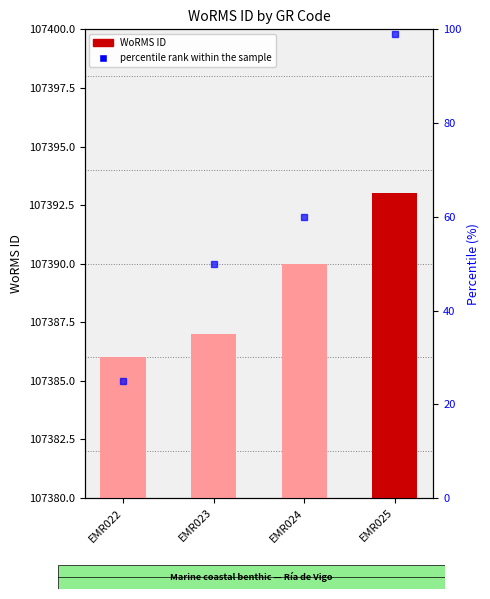

Between EMR022 and EMR023, which is larger?

EMR023